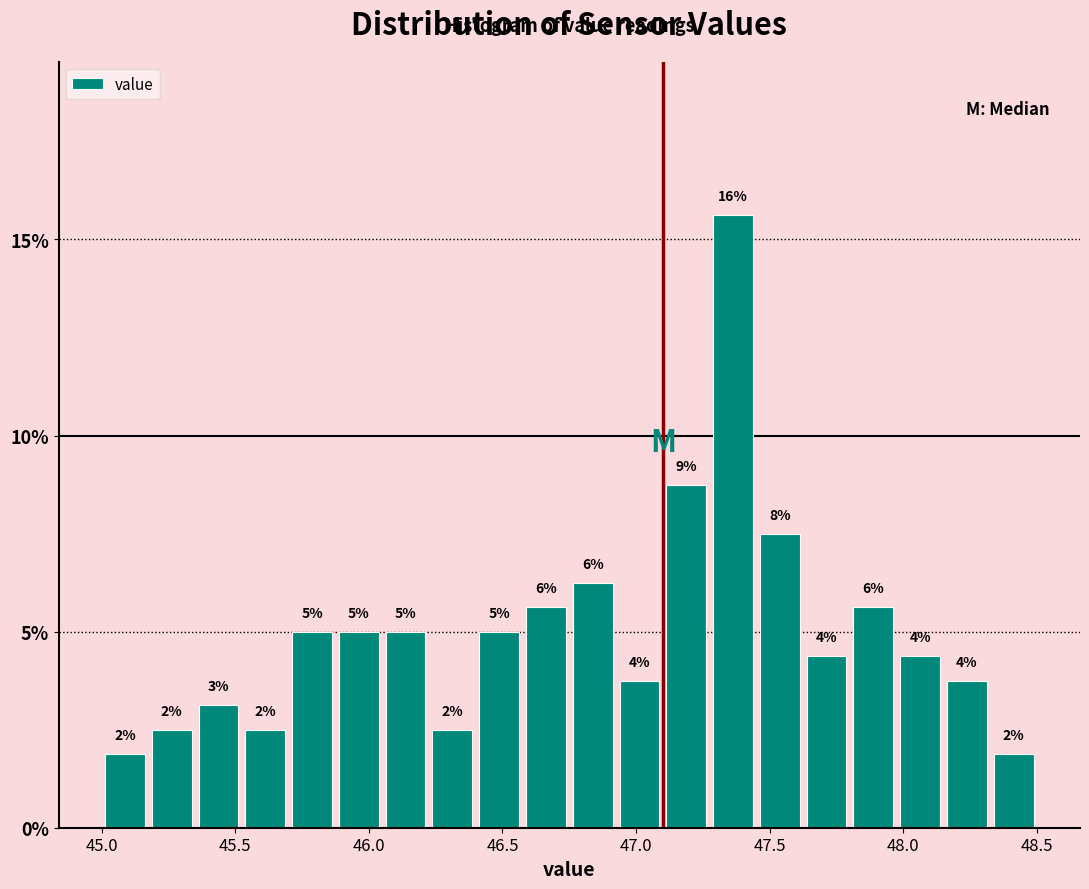

Read against the x-axis, roughly where is the centre of the tallest bar?

47.35